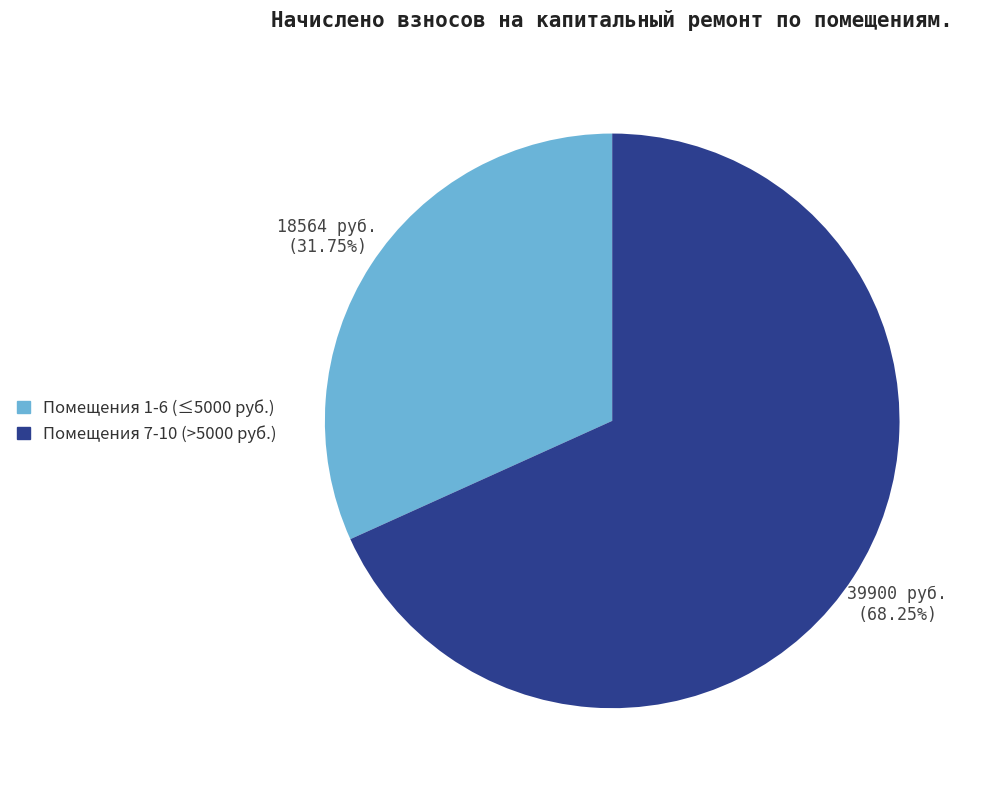

Is there a majority slice in this chart?

Yes